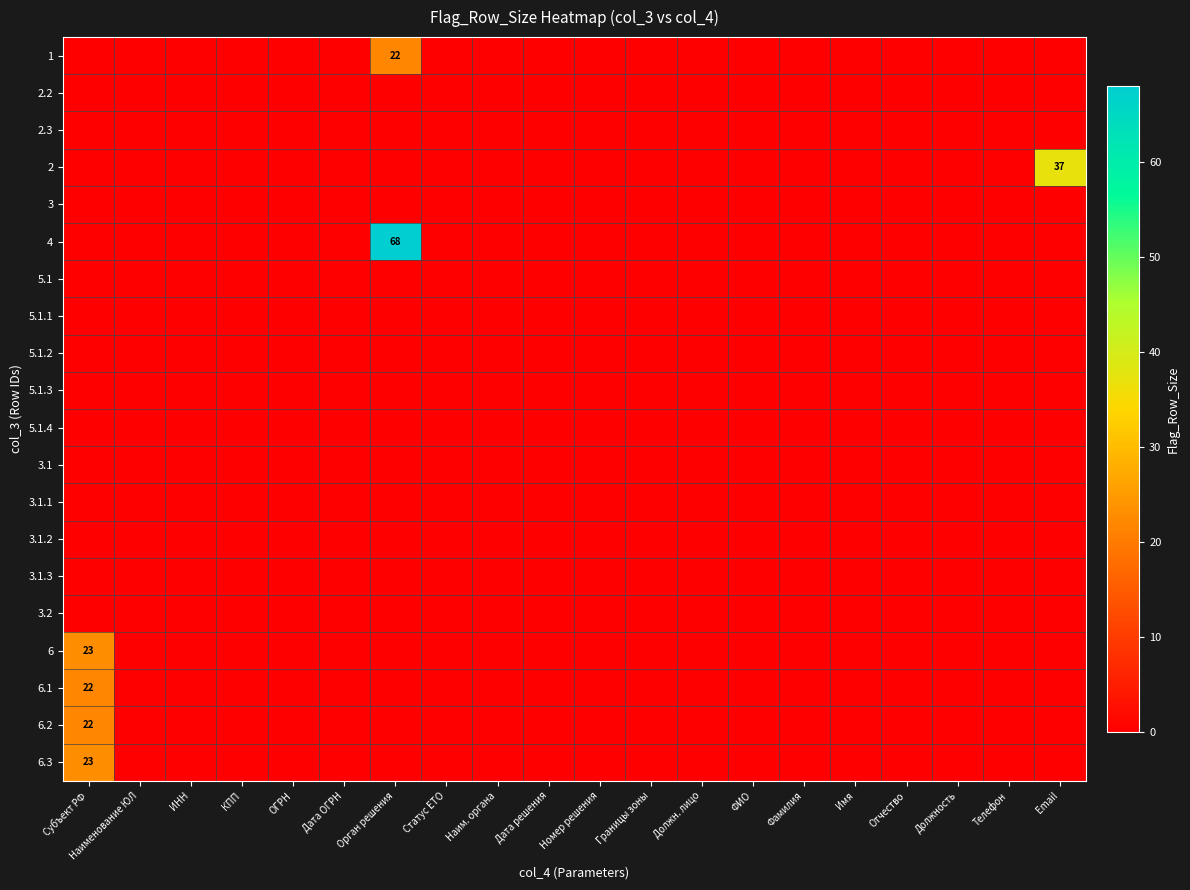

Between Дата решения and Границы зоны, which series saw the biggest shift?

1